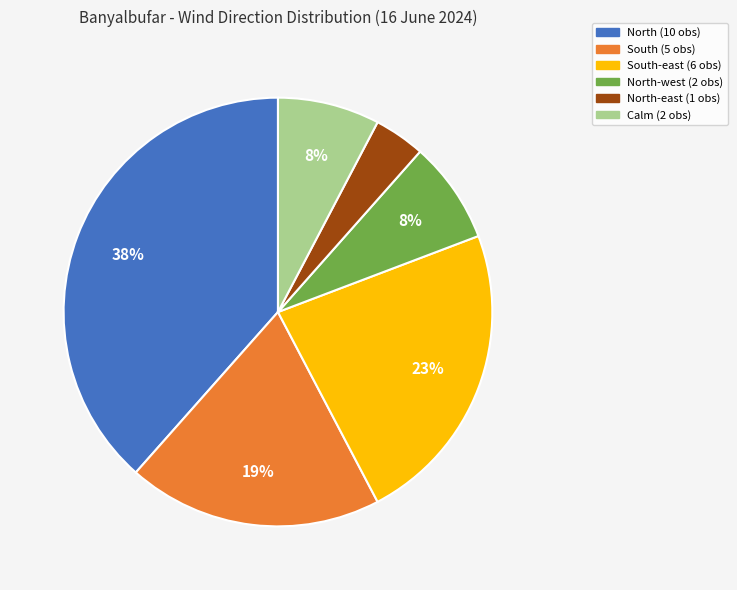

Is there a majority slice in this chart?

No